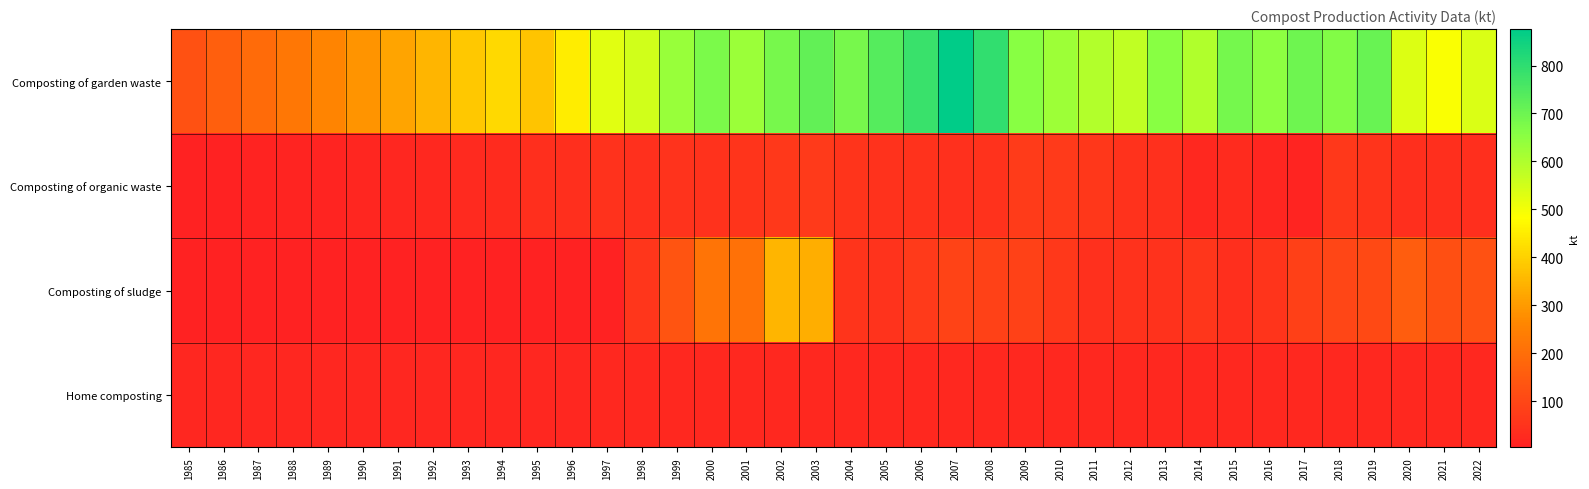

How many distinct data groups are displayed?

4